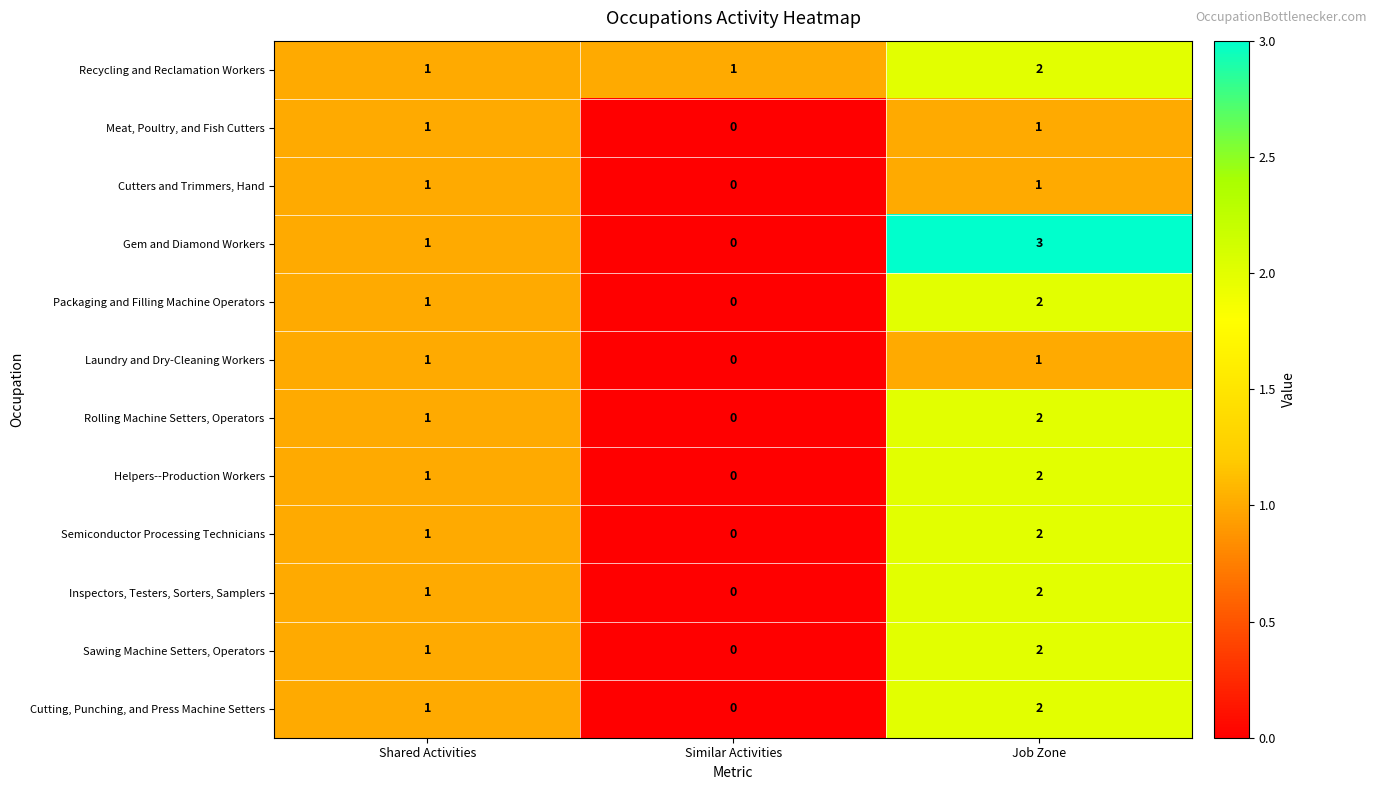

Count the Laundry and Dry-Cleaning Workers values in the range 0 to 1.

3